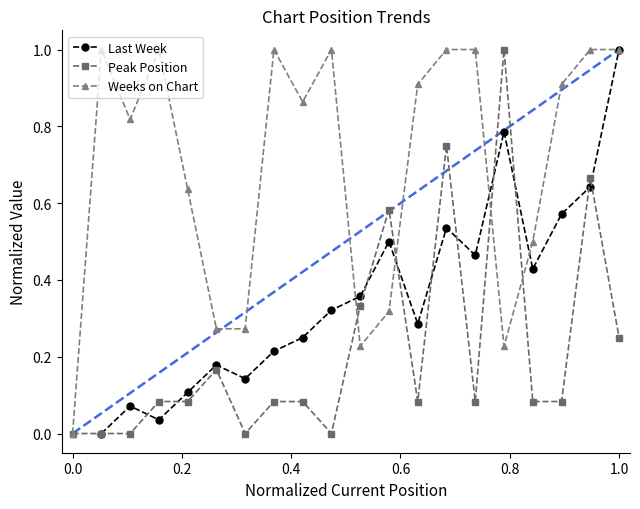

True or false: Peak Position has more than 2 points higher than both neighbors.

True